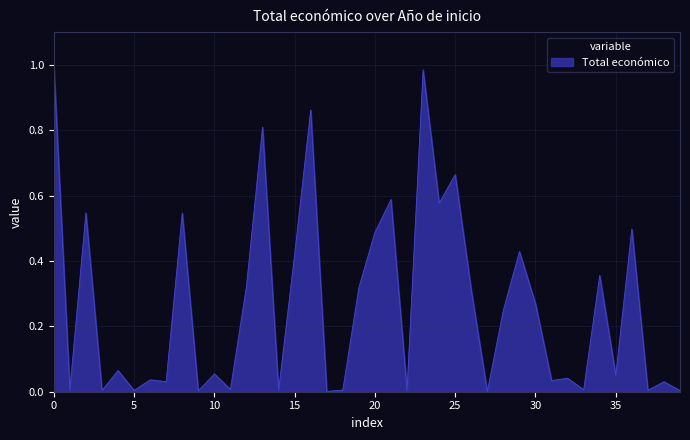

Does the chart have visible grid lines?

Yes